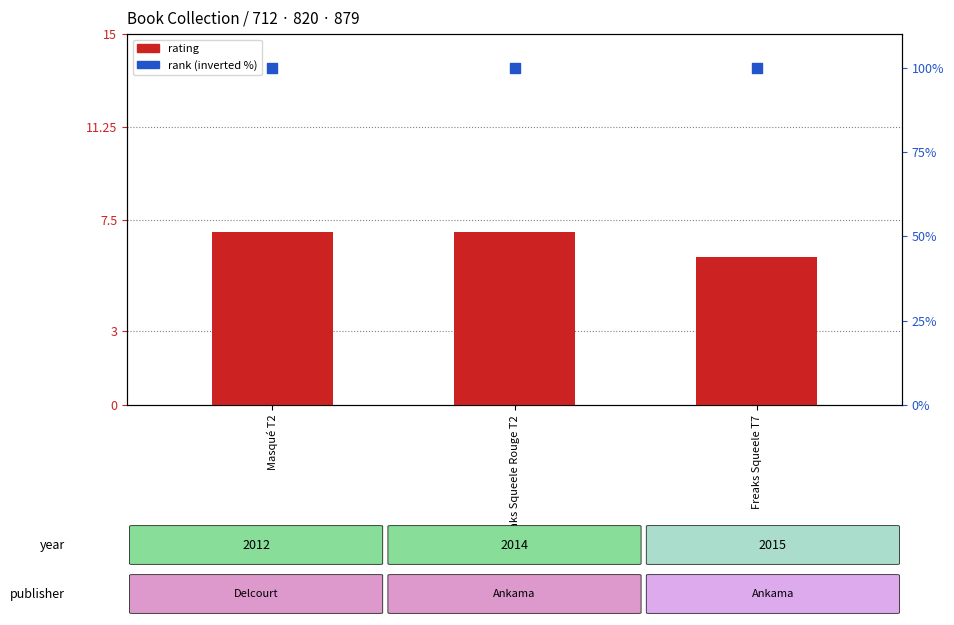

What are all the series names shown in the legend?

rating, rank (inverted %)